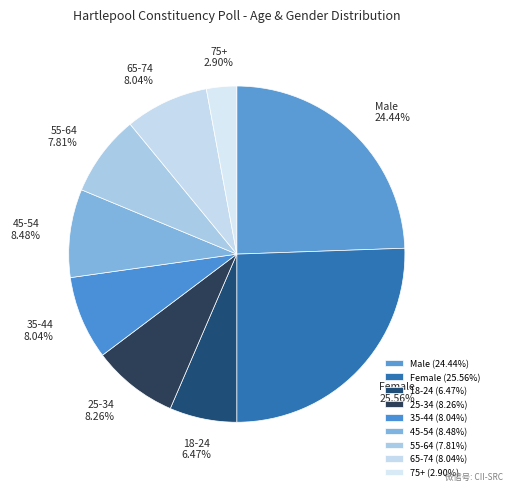

What percentage is the 45-54 slice, to the nearest percent?

8%